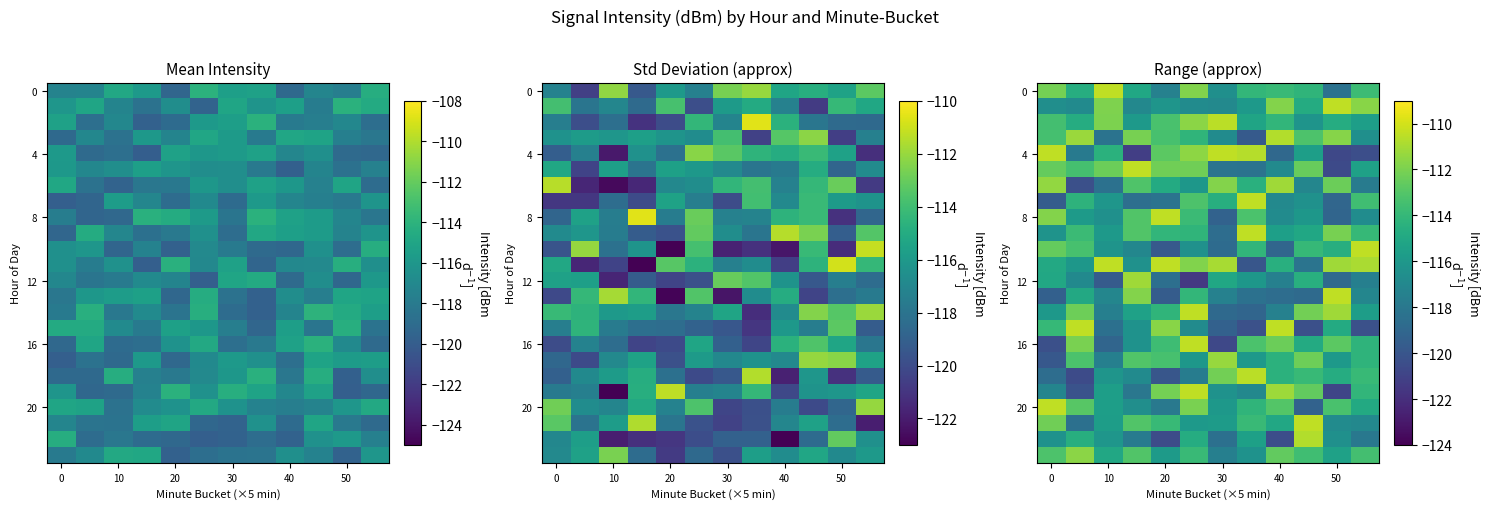

What is the spread (max minus min) of values at 30?

10.3